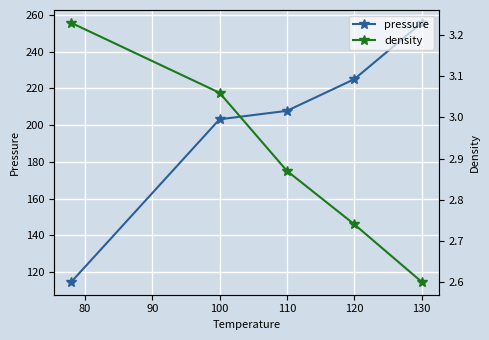

At how many categories does at least one series exceed 191?

4